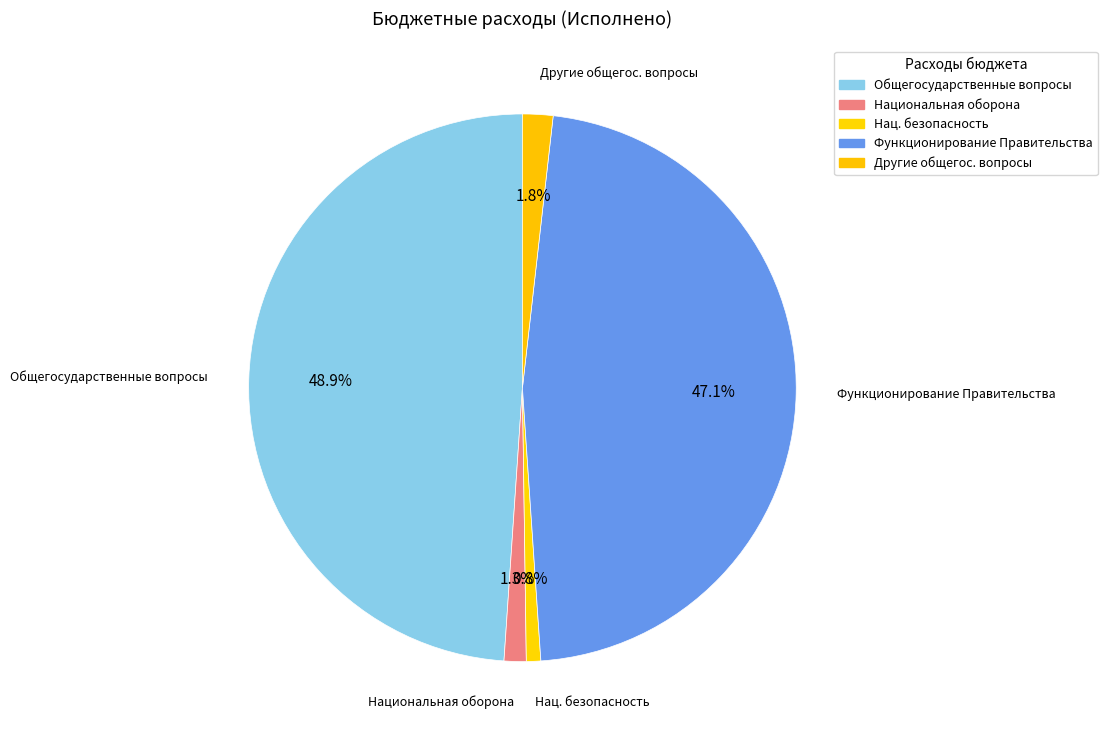

The Общегосударственные вопросы slice represents 49% of the pie. True or false?

True